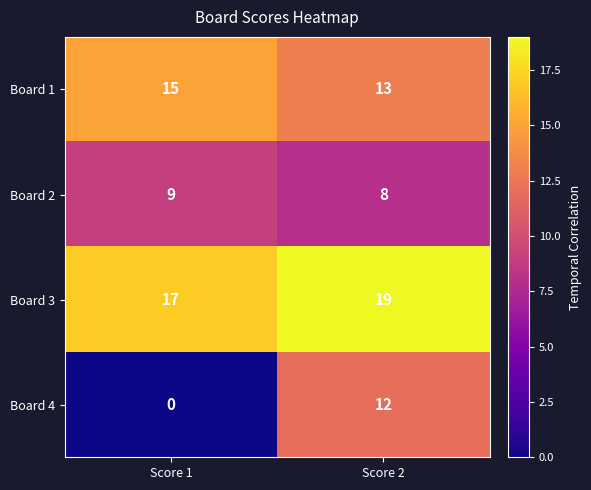

Rank the series at Score 1 from lowest to highest value.

Board 4, Board 2, Board 1, Board 3